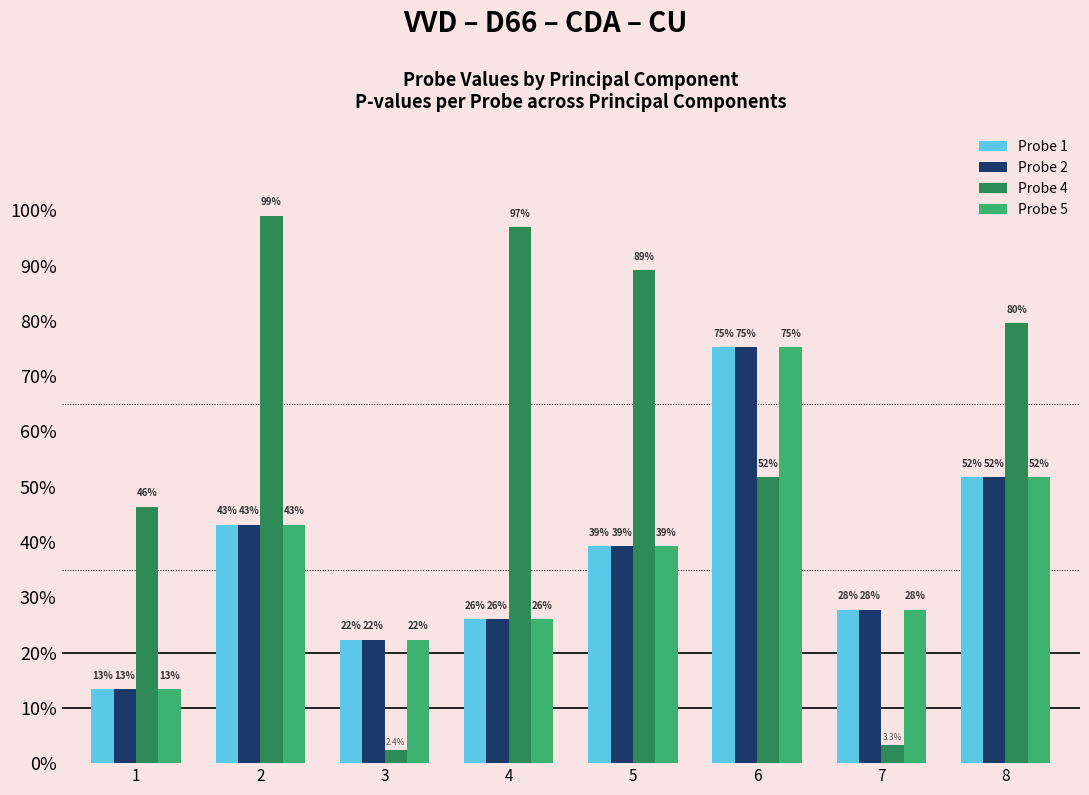

Which label corresponds to the smallest value in the chart?

3